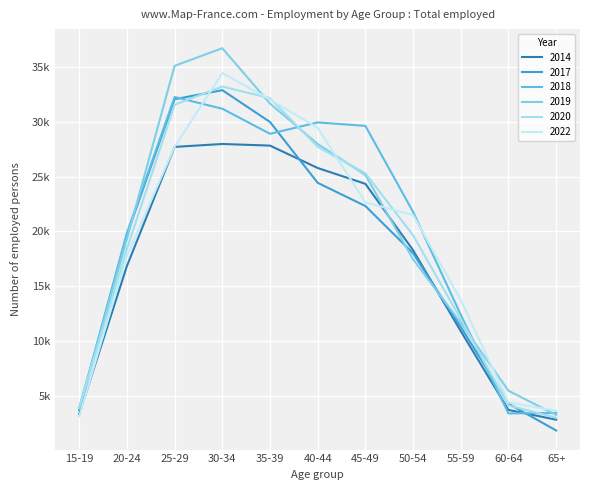

Which series has the widest spread of values?

2019